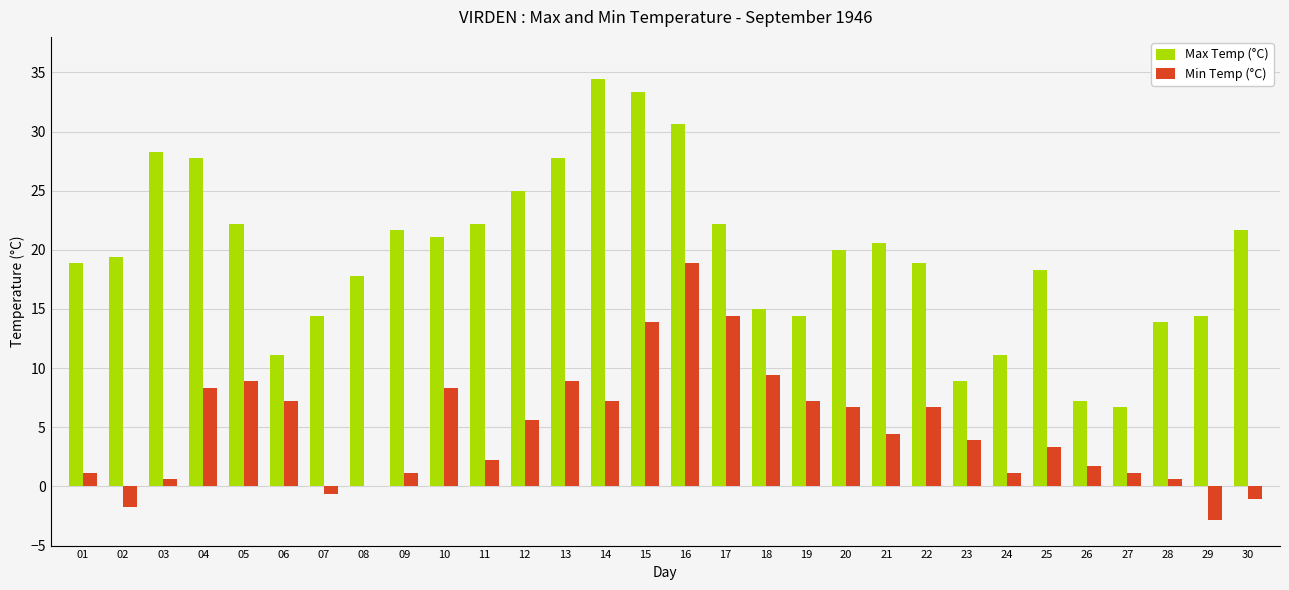

Reading right to left, what are all the values shown in this chart?

Max Temp (°C): 21.7	14.4	13.9	6.7	7.2	18.3	11.1	8.9	18.9	20.6	20.0	14.4	15.0	22.2	30.6	33.3	34.4	27.8	25.0	22.2	21.1	21.7	17.8	14.4	11.1	22.2	27.8	28.3	19.4	18.9
Min Temp (°C): -1.1	-2.8	0.6	1.1	1.7	3.3	1.1	3.9	6.7	4.4	6.7	7.2	9.4	14.4	18.9	13.9	7.2	8.9	5.6	2.2	8.3	1.1	0.0	-0.6	7.2	8.9	8.3	0.6	-1.7	1.1